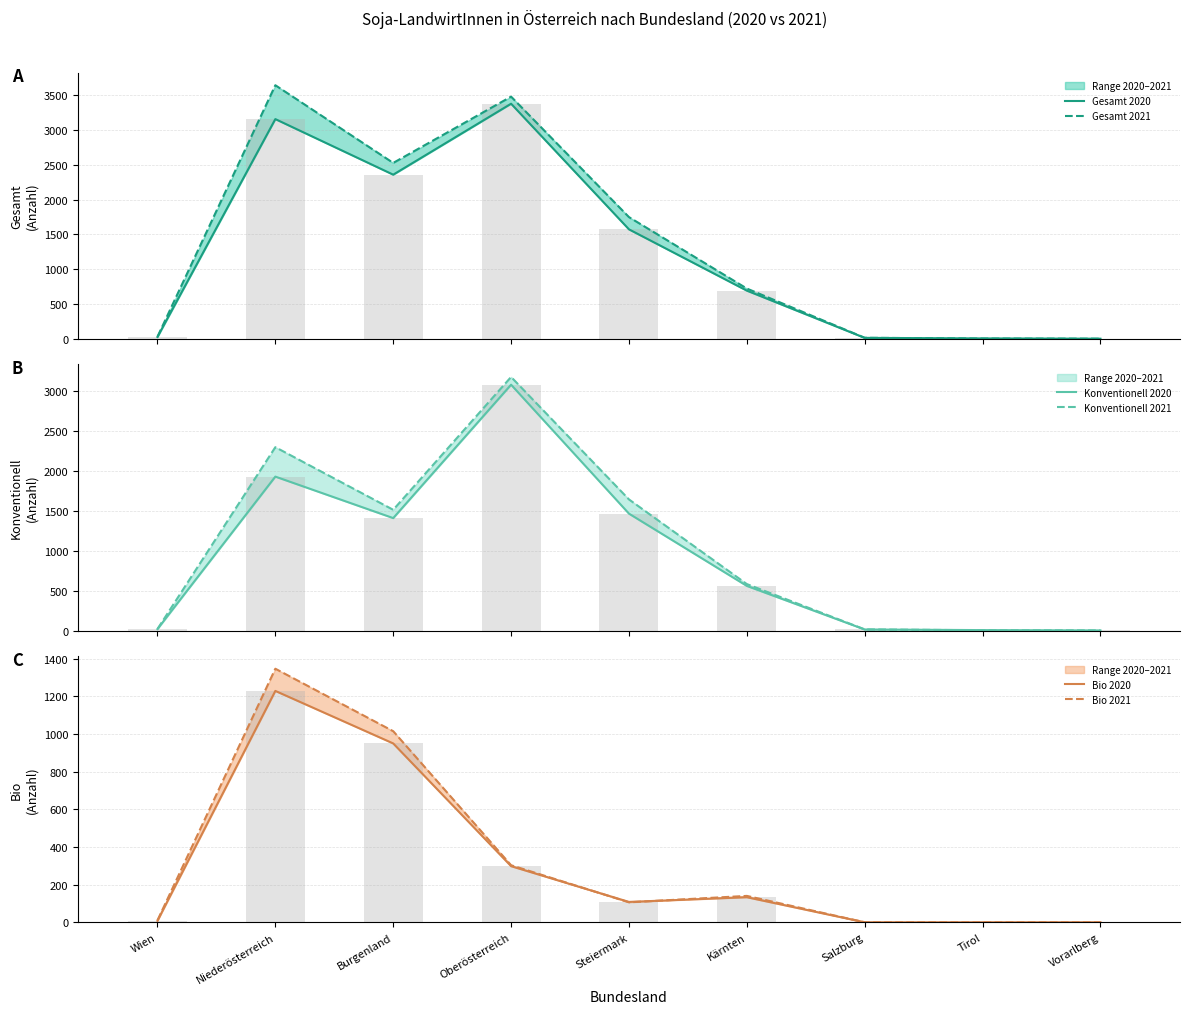

Which has a higher value, Burgenland or Oberösterreich?

Oberösterreich